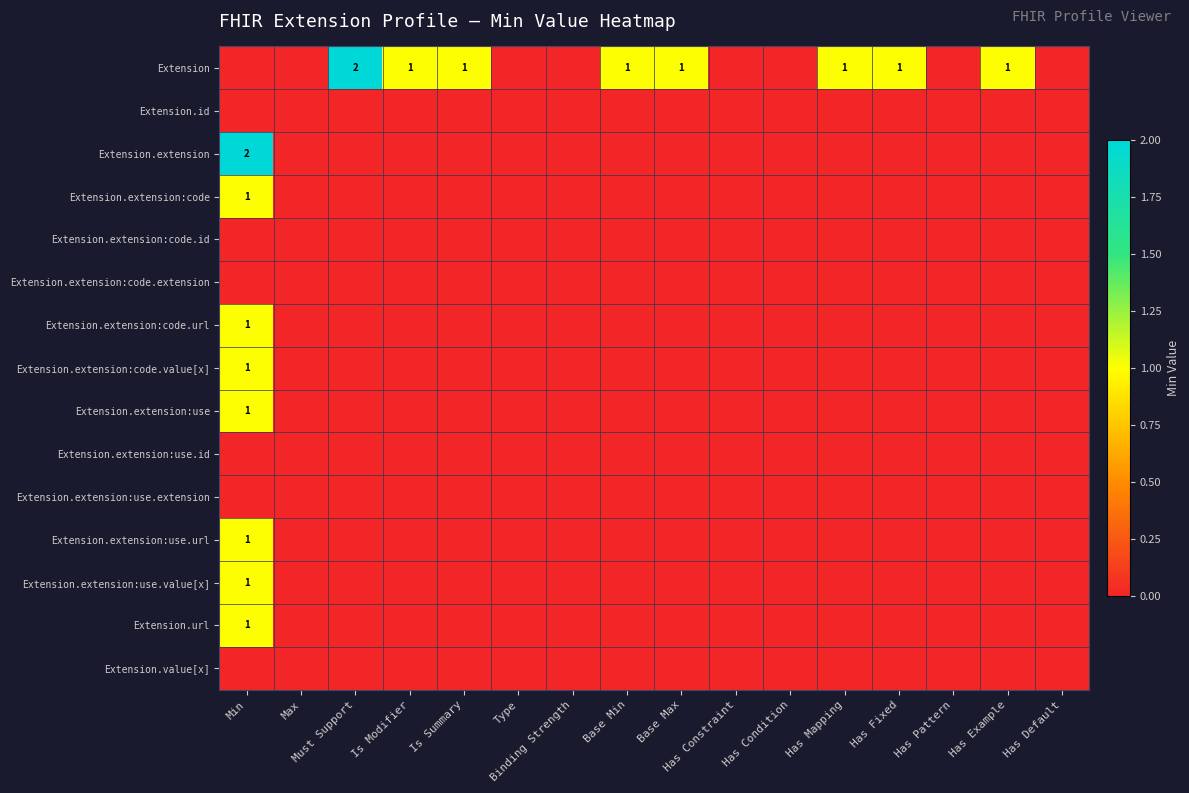

At which label is Extension.extension:code.id closest to 0?

Min